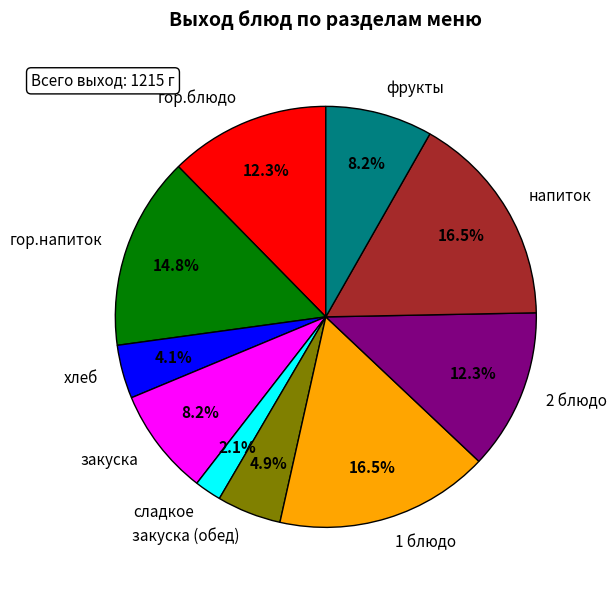

What is the smallest slice in the pie chart?

сладкое